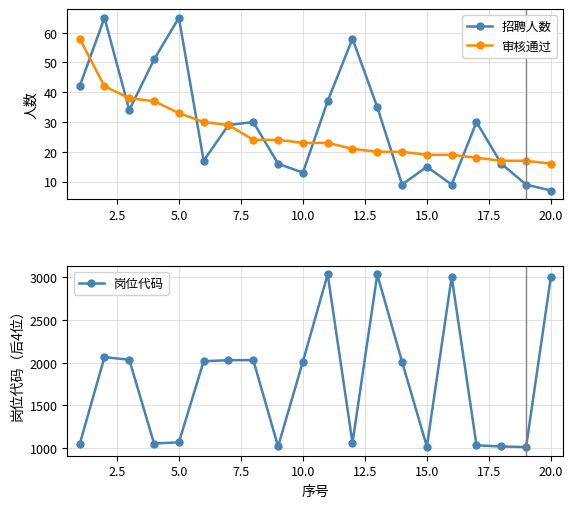

What are all the series names shown in the legend?

招聘人数, 审核通过, 岗位代码